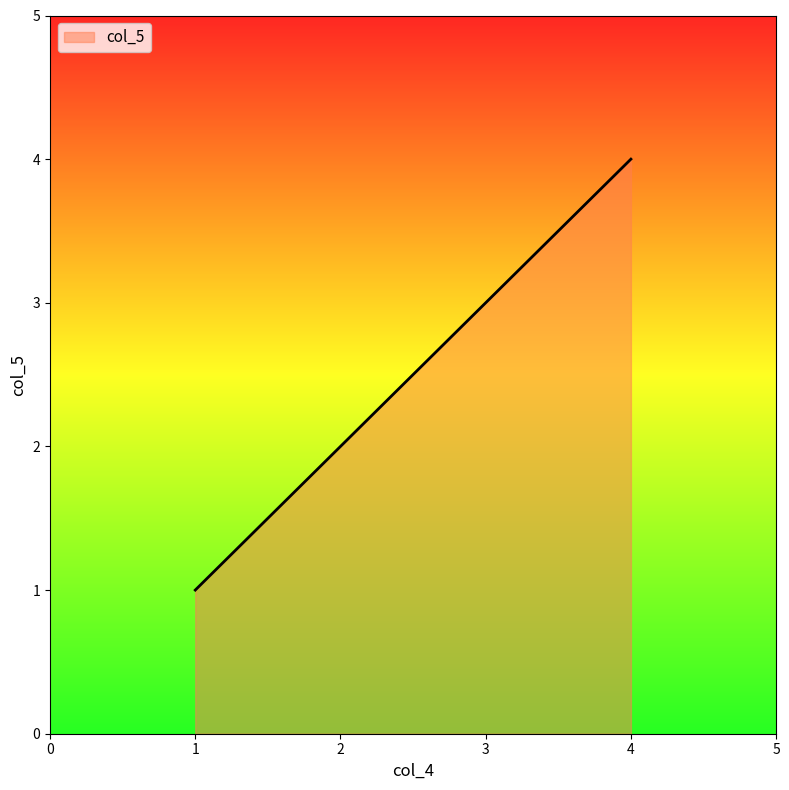

Does the chart display data point markers on the line(s)?

No